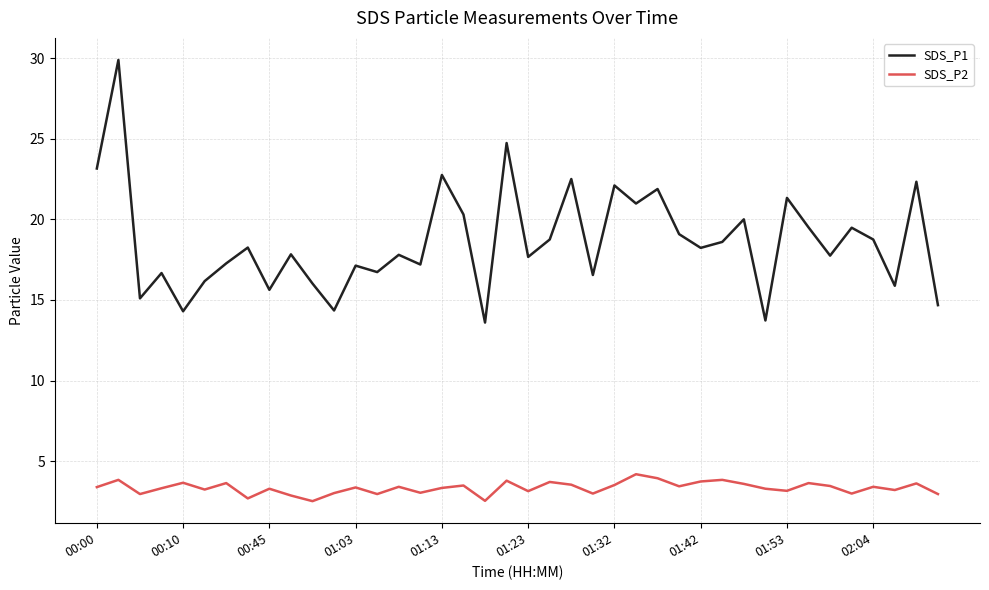

True or false: SDS_P2 and SDS_P1 cross at least once.

False